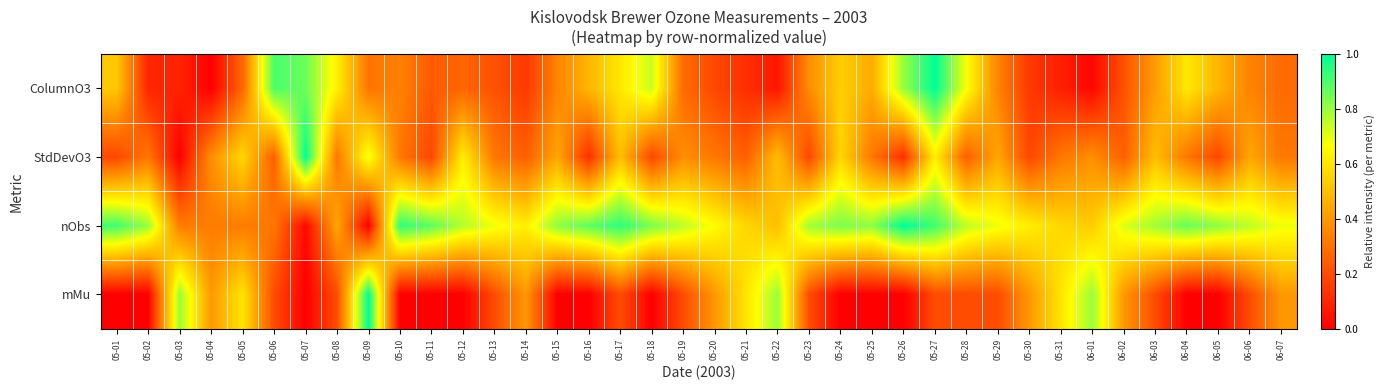

What is the total value across all series at 05-28?

1.9